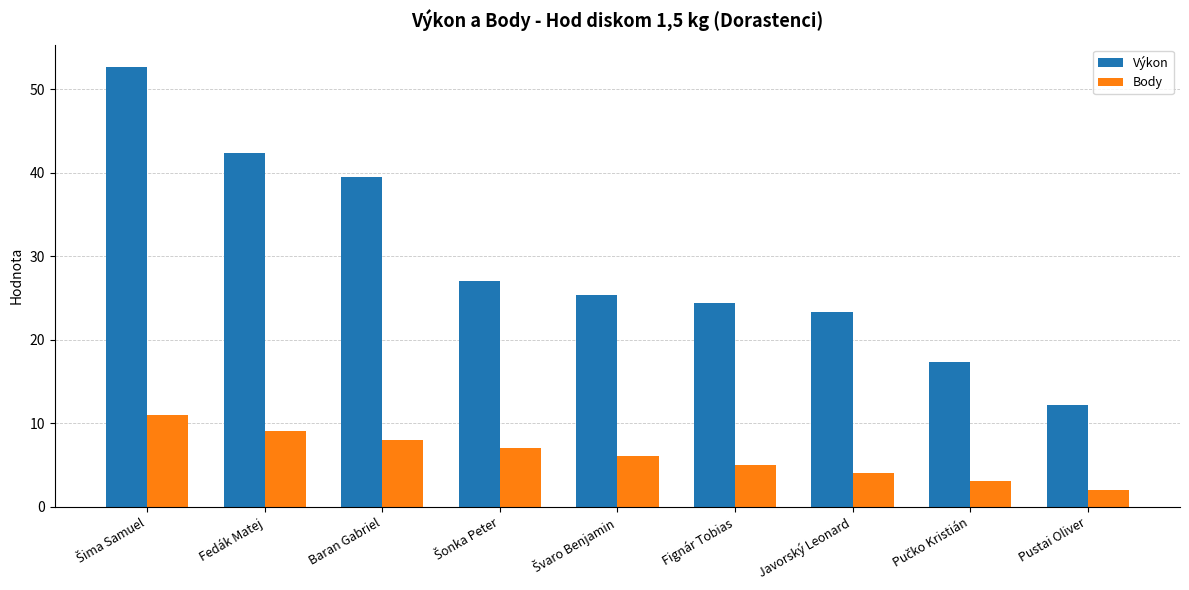

What is the approximate value of Výkon at Fedák Matej?

42.4